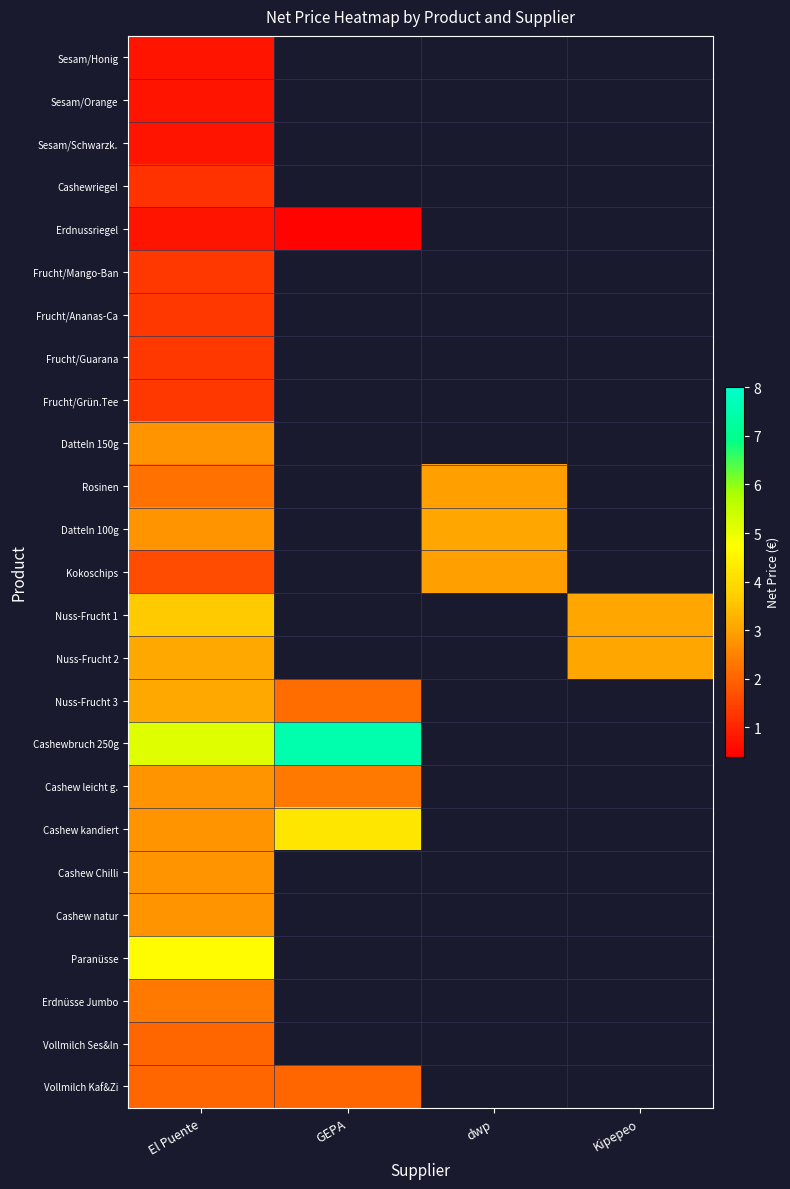

At which category does the chart reach its peak across all series?

GEPA